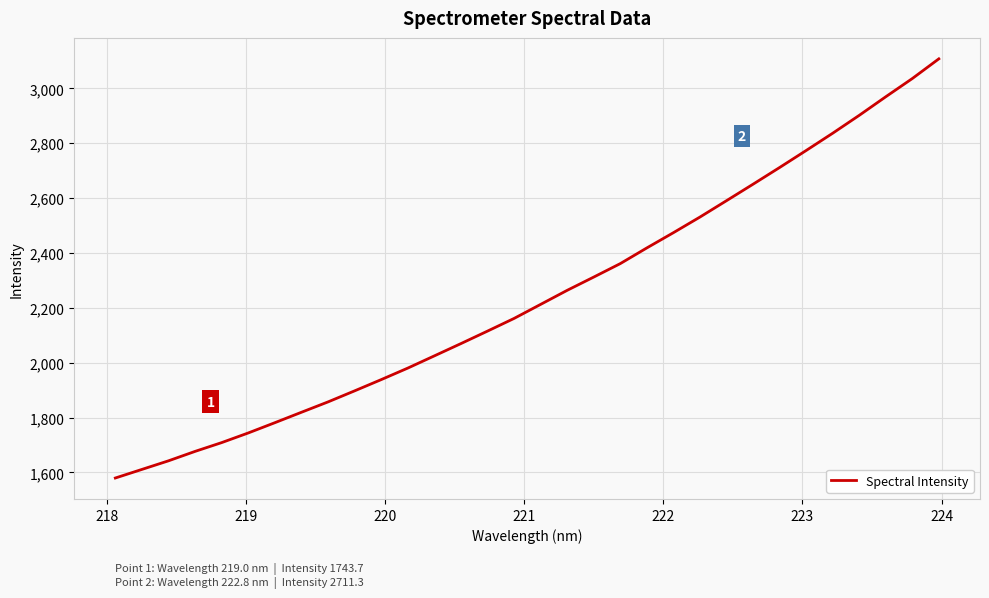

What is the difference between the maximum and minimum values?

1527.9